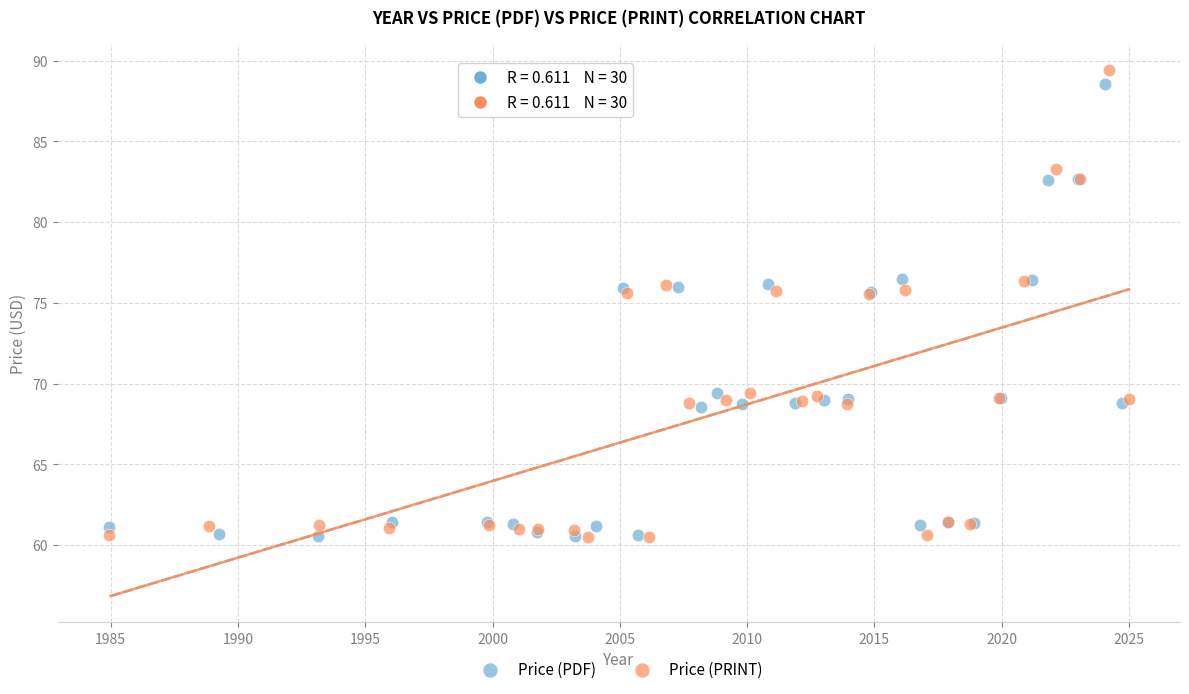

Which series has the widest spread of Y values?

Price (PRINT)